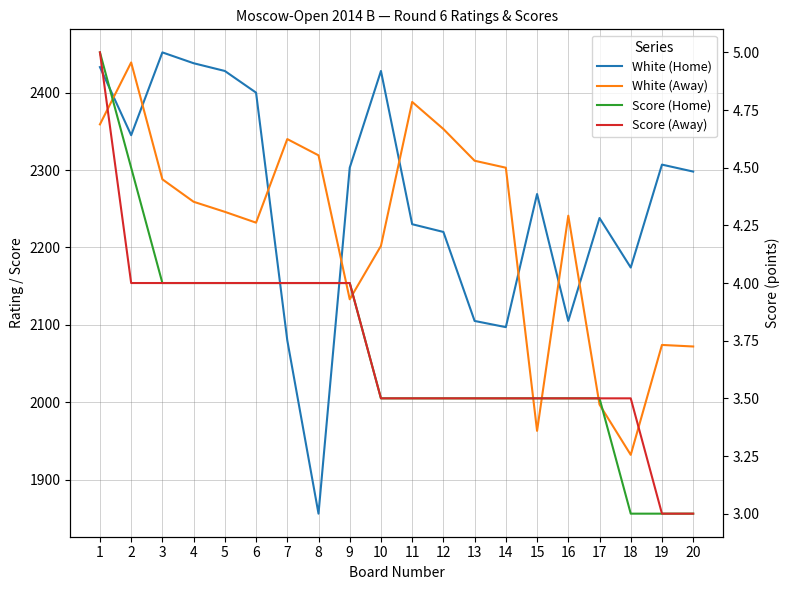

Reading left to right, list all the values displayed in this chart.

White (Home): 2433.0	2345.0	2452.0	2438.0	2428.0	2400.0	2080.0	1856.0	2303.0	2428.0	2230.0	2220.0	2105.0	2097.0	2269.0	2105.0	2238.0	2174.0	2307.0	2298.0
White (Away): 2359.0	2439.0	2288.0	2259.0	2246.0	2232.0	2340.0	2319.0	2133.0	2202.0	2388.0	2353.0	2312.0	2303.0	1963.0	2241.0	1997.0	1932.0	2074.0	2072.0
Score (Home): 5.0	4.5	4.0	4.0	4.0	4.0	4.0	4.0	4.0	3.5	3.5	3.5	3.5	3.5	3.5	3.5	3.5	3.0	3.0	3.0
Score (Away): 5.0	4.0	4.0	4.0	4.0	4.0	4.0	4.0	4.0	3.5	3.5	3.5	3.5	3.5	3.5	3.5	3.5	3.5	3.0	3.0